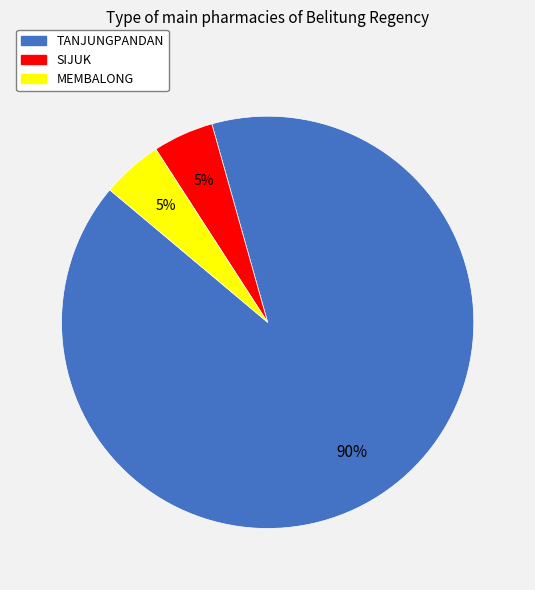

Is it true that MEMBALONG is 5% of the pie?

True